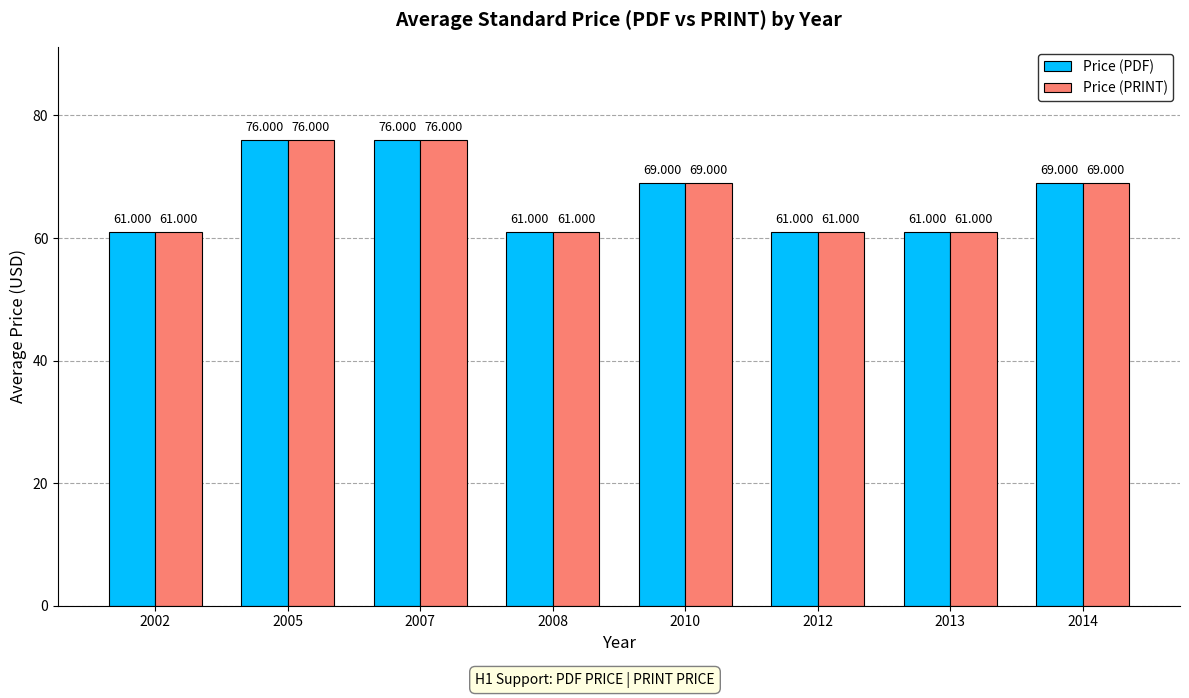

Reading left to right, extract all data points from this chart.

Price (PDF): 61	76	76	61	69	61	61	69
Price (PRINT): 61	76	76	61	69	61	61	69